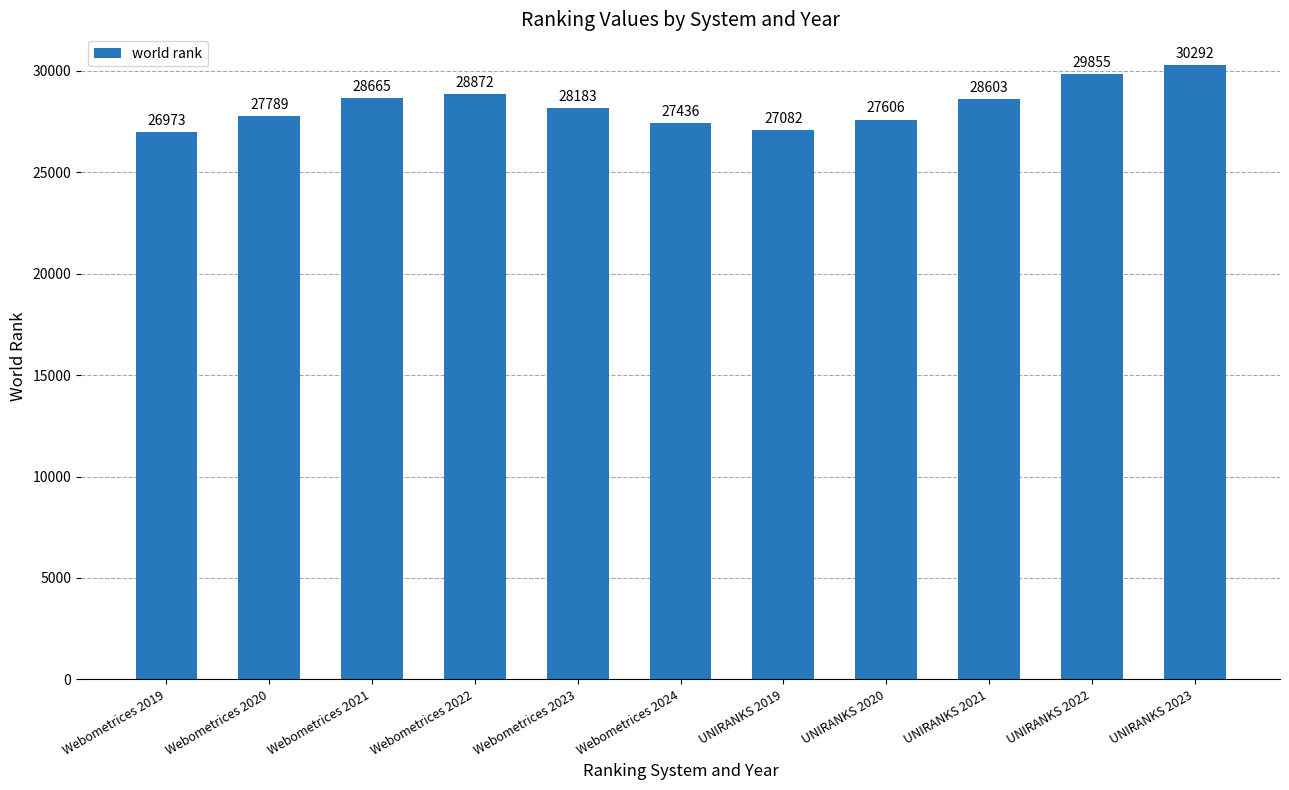

What is the approximate value at Webometrices 2022?

28872